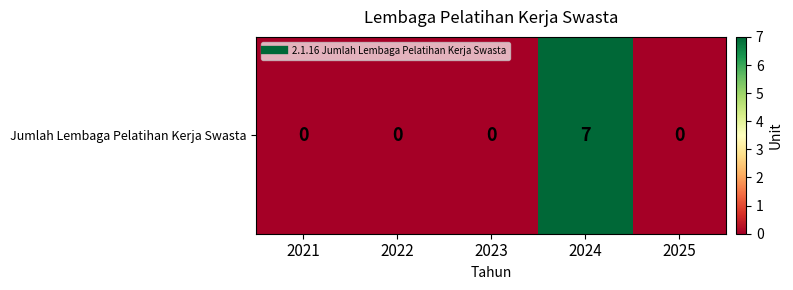

List the labels in order of value, smallest first.

2021, 2022, 2023, 2025, 2024